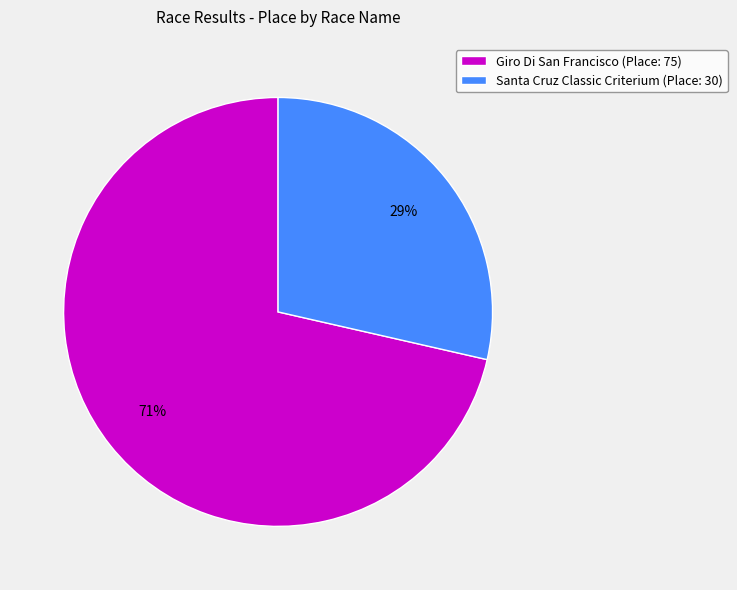

Which category has the smallest portion of the pie?

Santa Cruz Classic Criterium